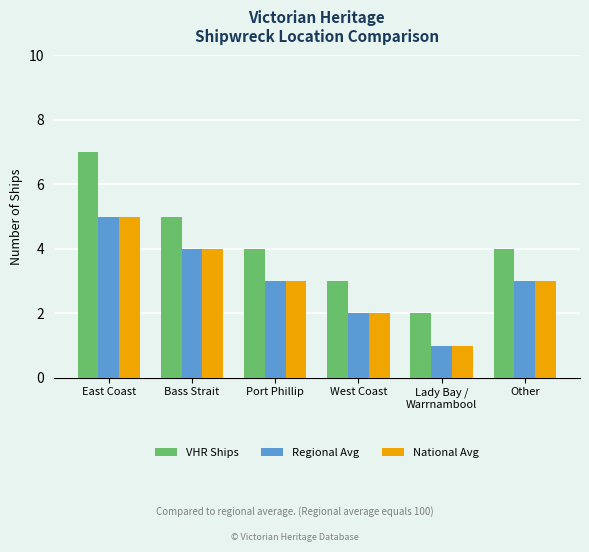

Which category has the highest value across all series?

East Coast